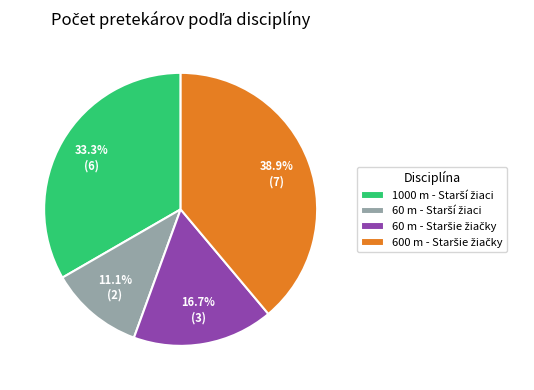

Is there any slice that represents more than half of the pie?

No